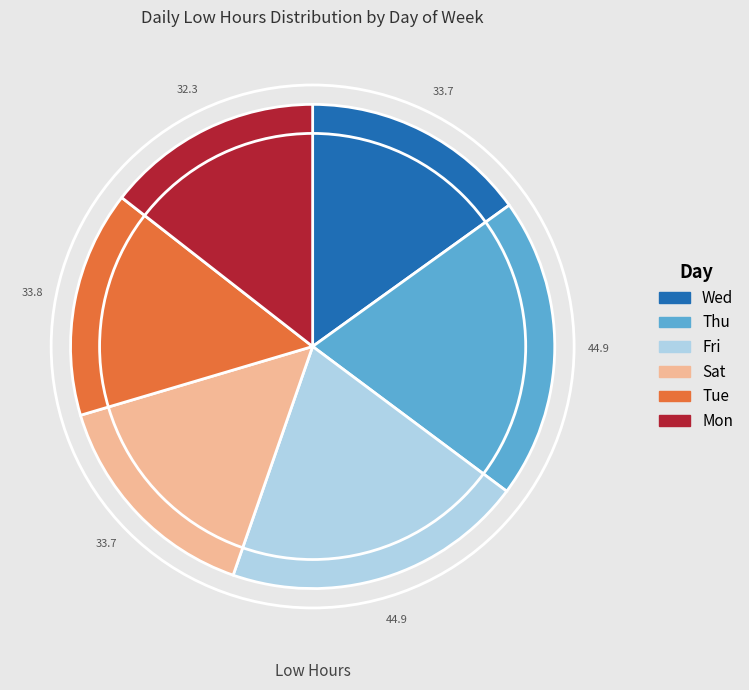

Is there a majority slice in this chart?

No